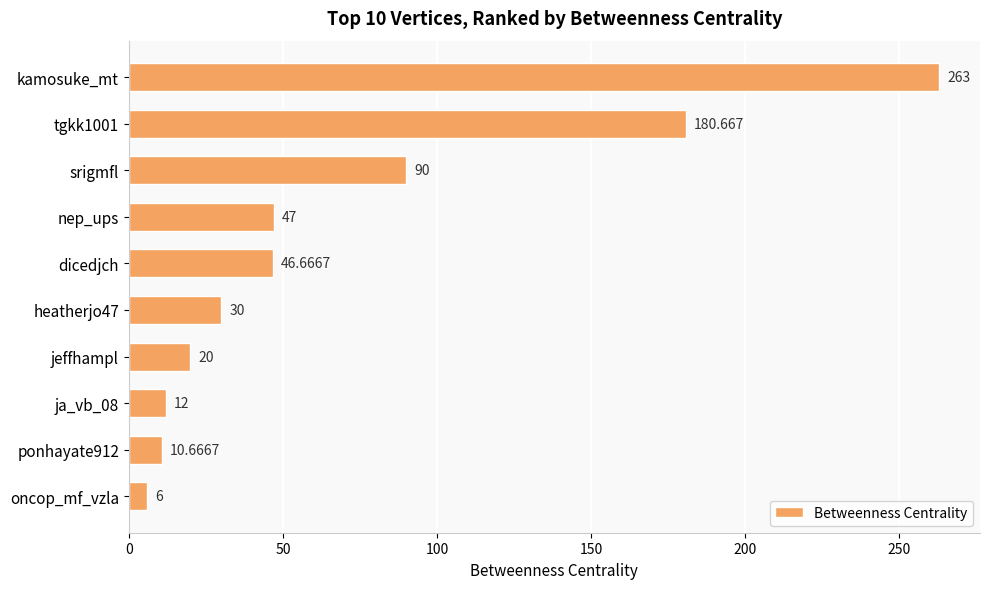

Does the chart contain stacked bars?

No